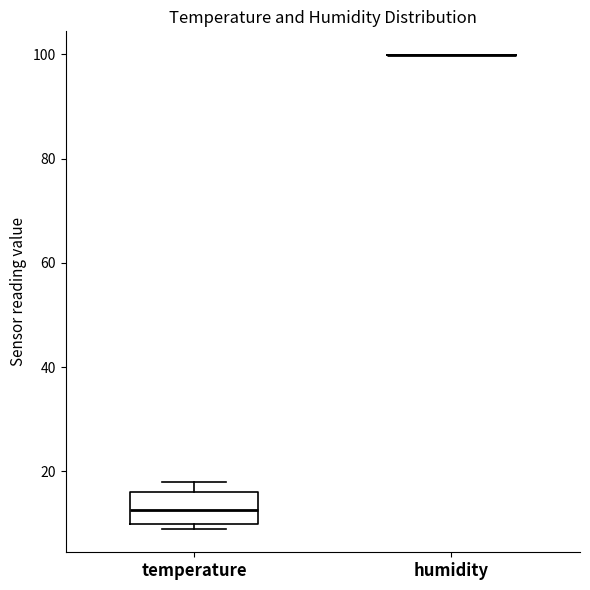

Which box is the tallest, from its lower edge to its upper edge?

temperature